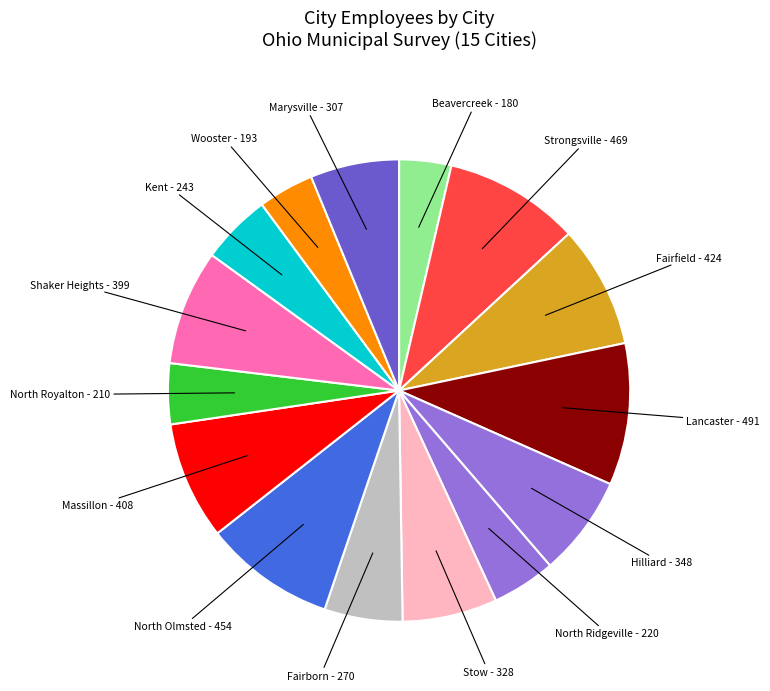

The Massillon slice represents 17% of the pie. True or false?

False